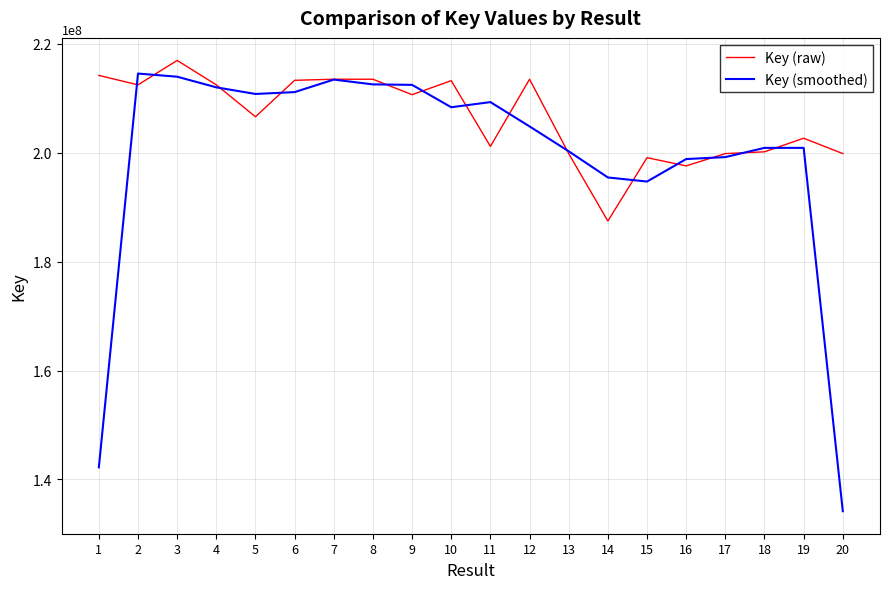

True or false: Key (smoothed) has more than 0 interior local peaks.

True